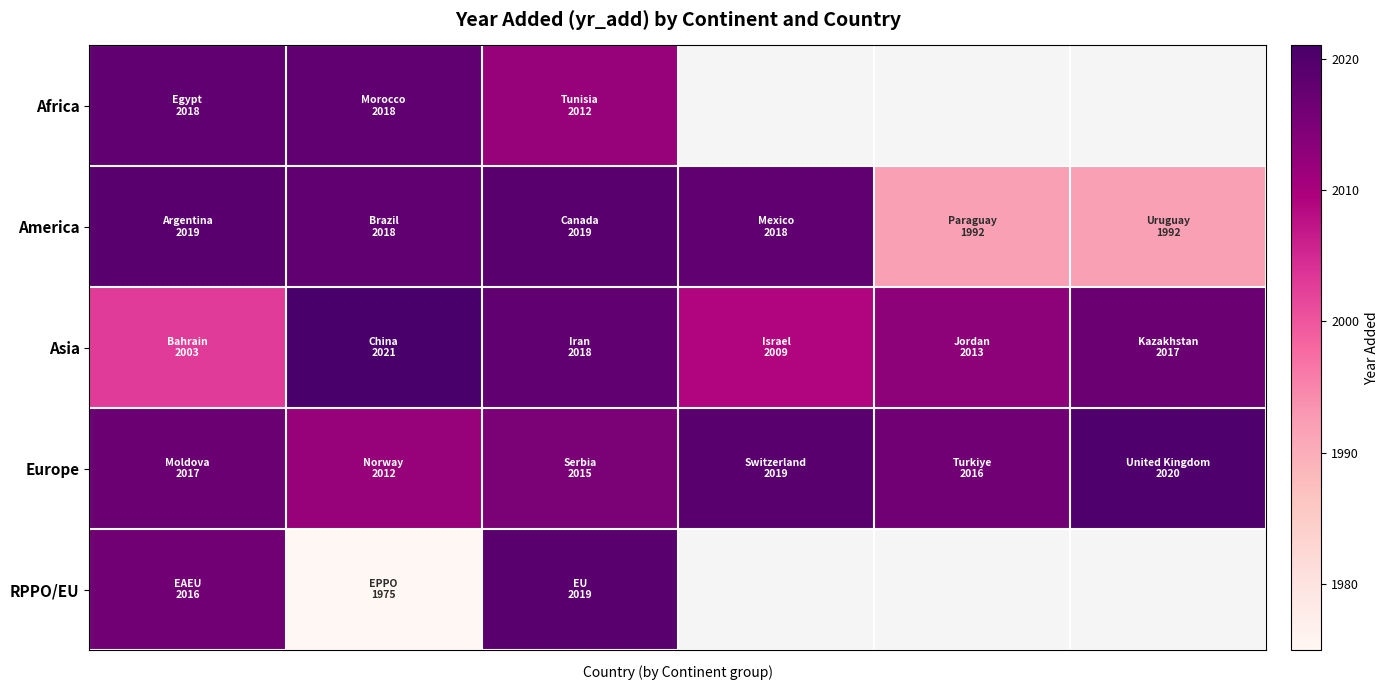

At how many categories does at least one series exceed 2004?

6